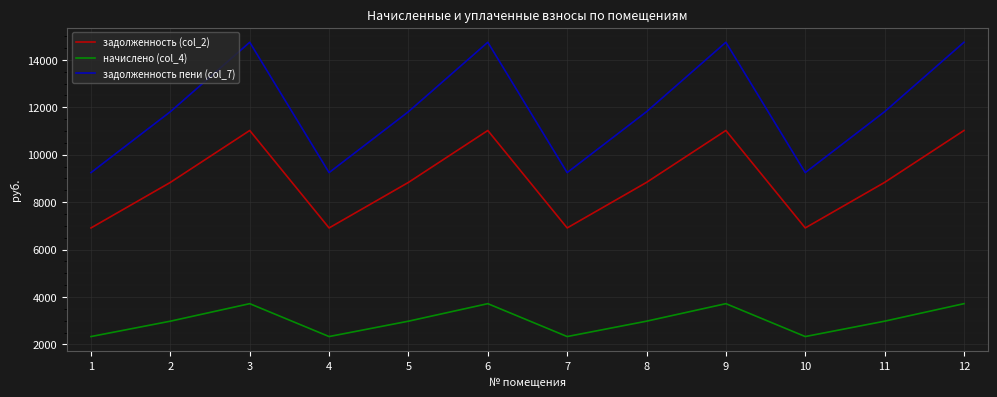

List the series in order of their overall mean, lowest first.

начислено (col_4), задолженность (col_2), задолженность пени (col_7)